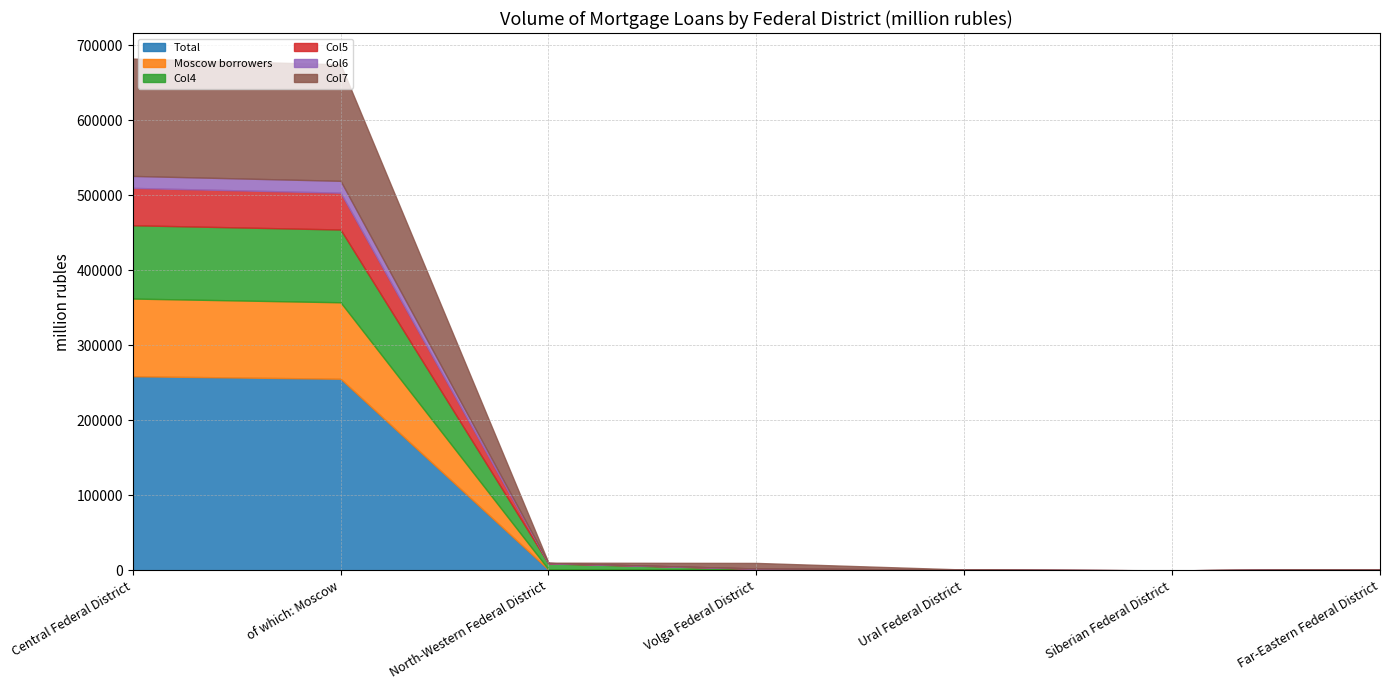

At which category is the sum across all series the highest?

Central Federal District